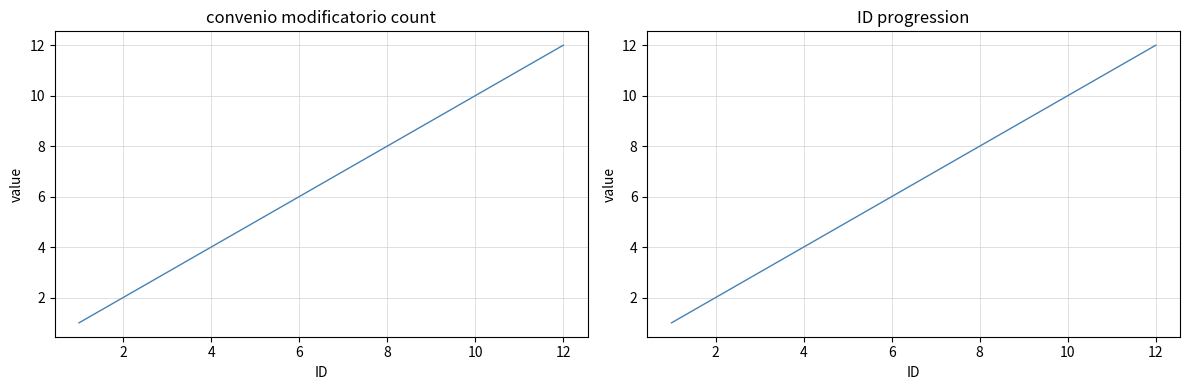

What is the value of the 10th point from the left?

10